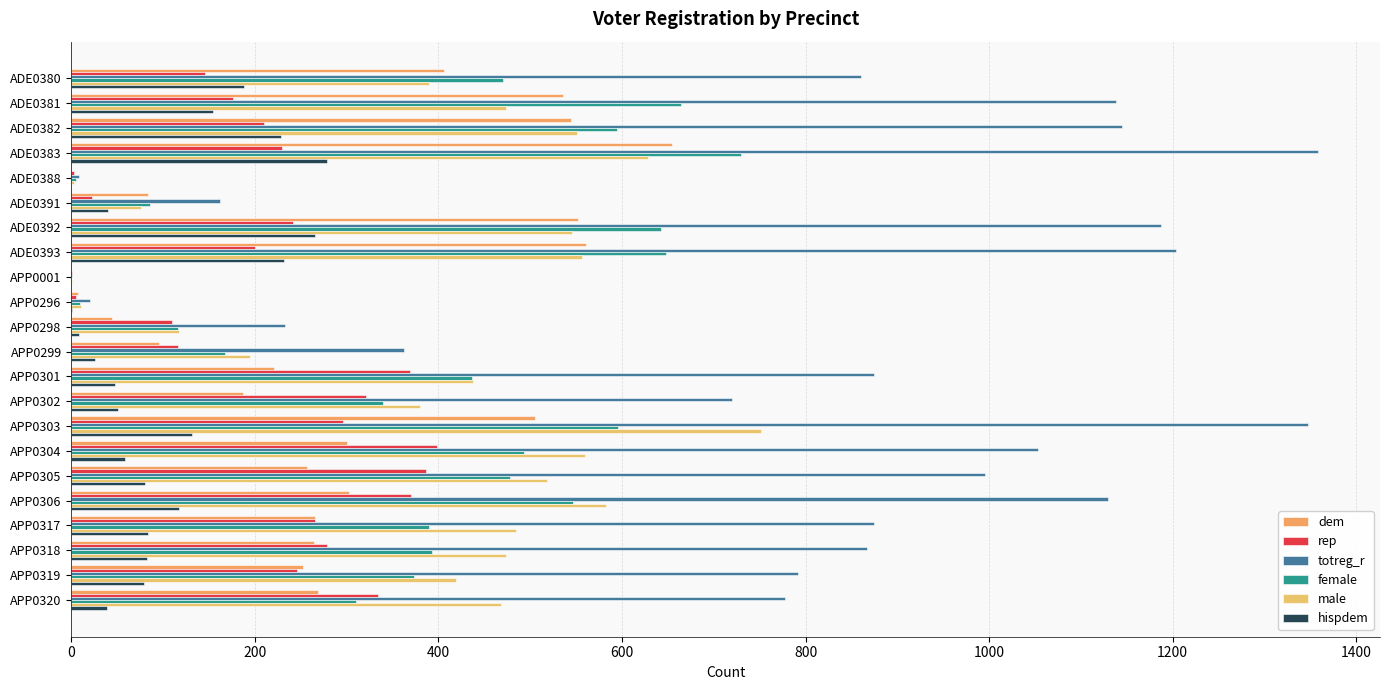

How many series are shown in this chart?

6